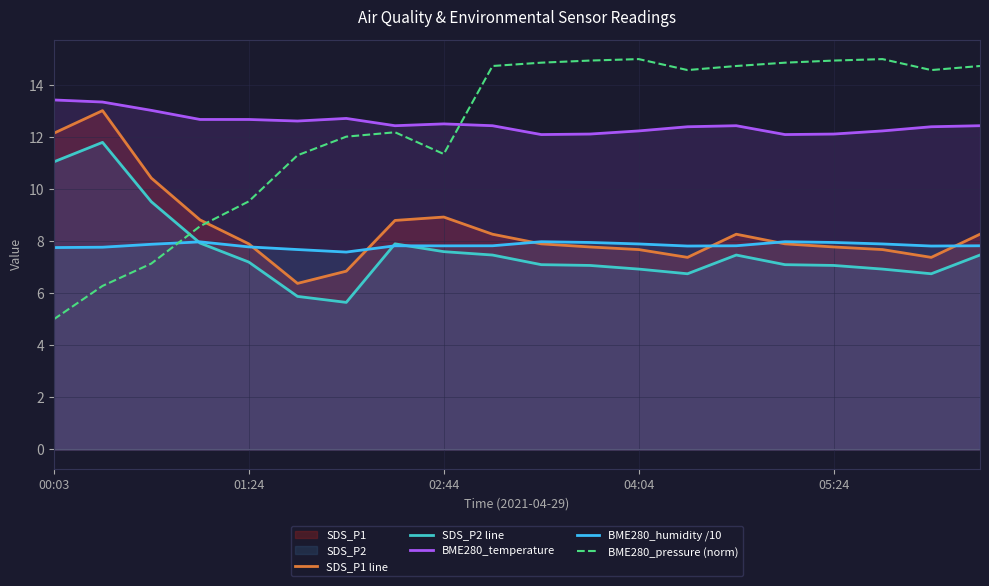

Which label corresponds to the smallest value in the chart?

00:03